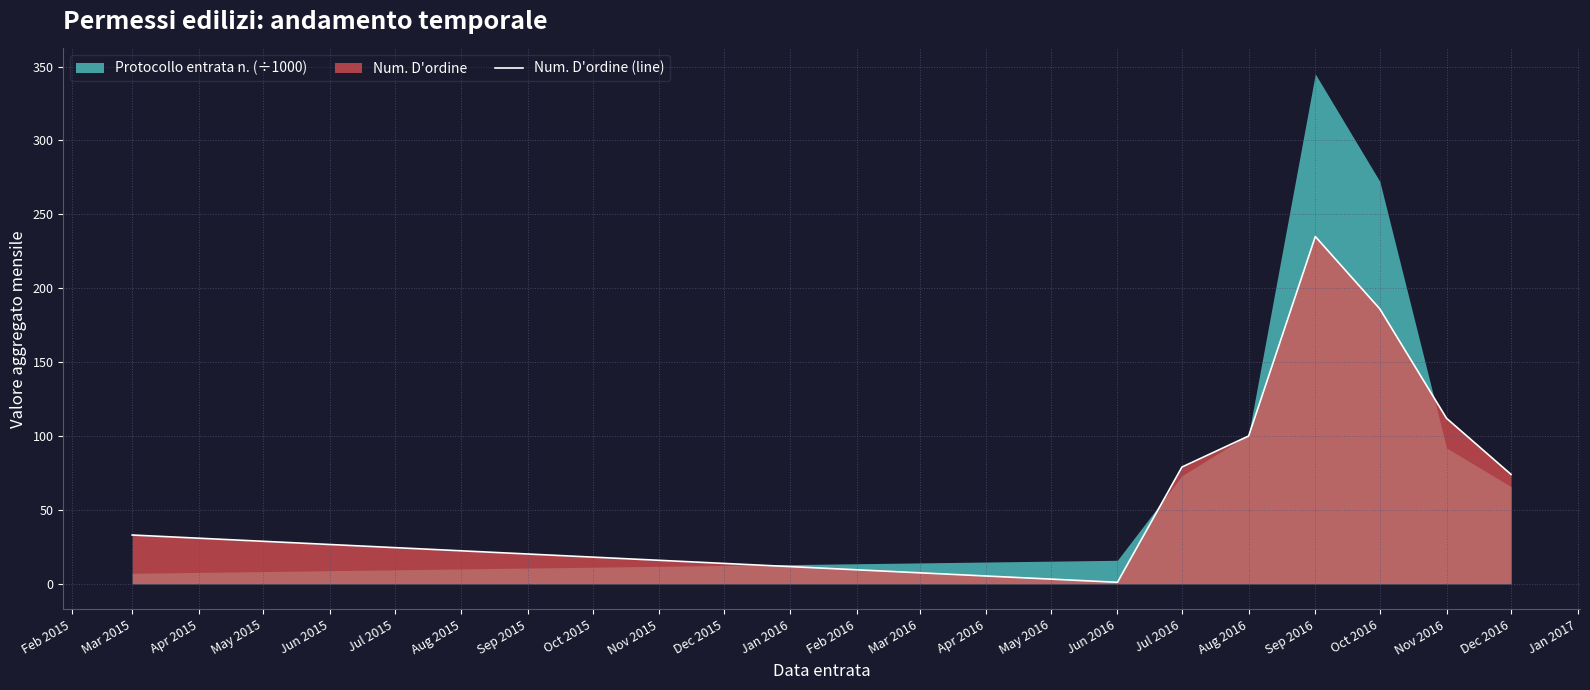

At which label is Num. D'ordine (line) closest to 118?

Nov 2016